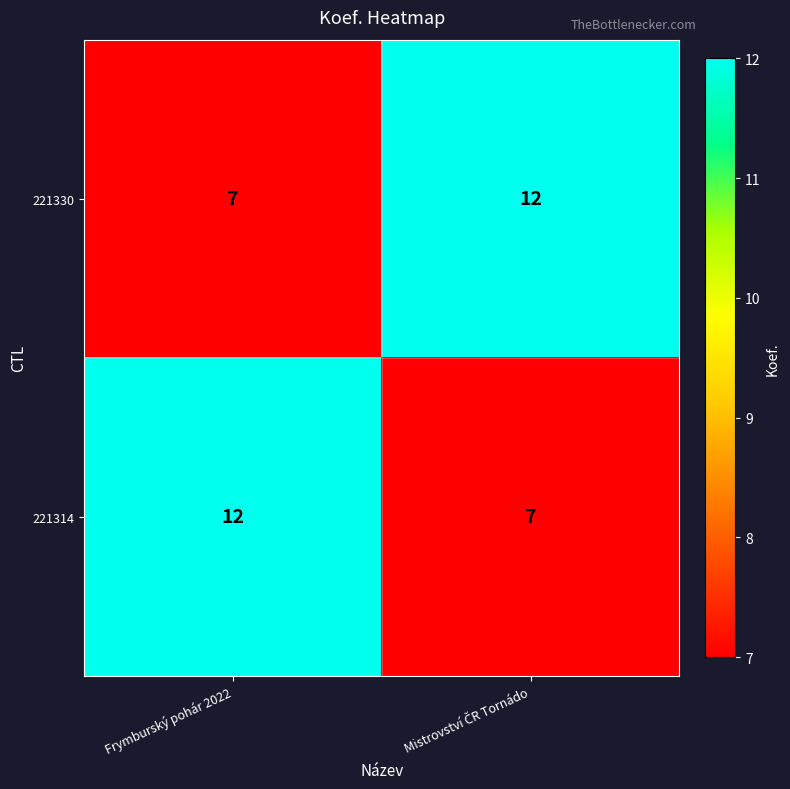

Reading left to right, what are all the values shown in this chart?

221330: 7	12
221314: 12	7